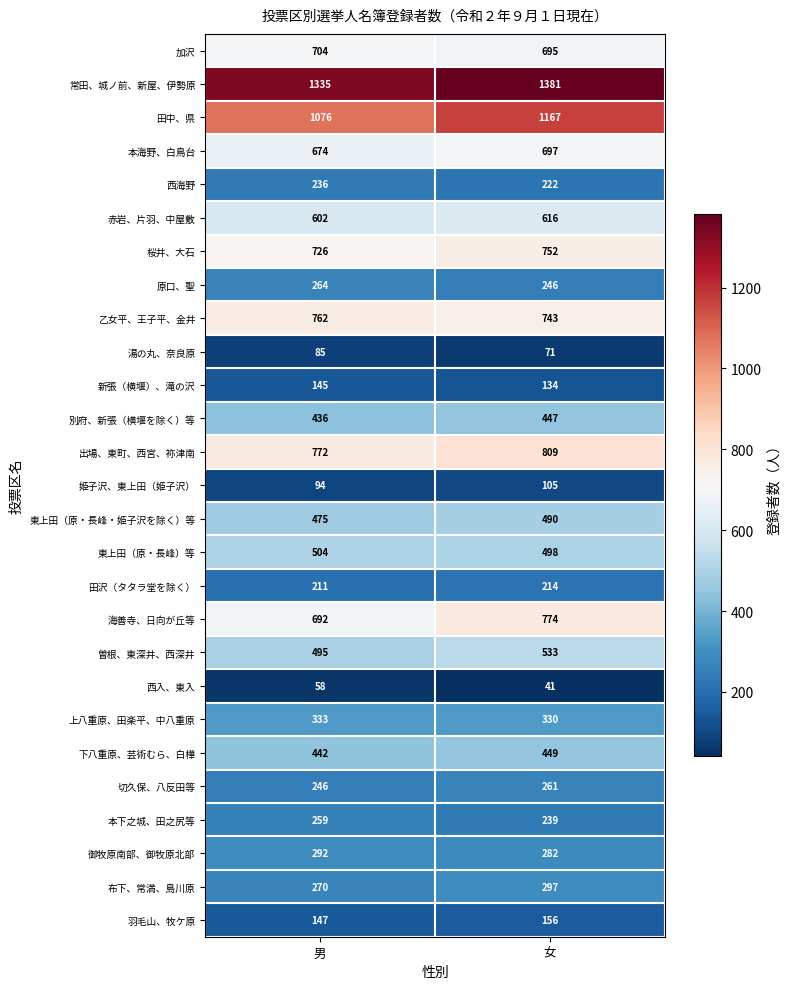

The value of 赤岩、片羽、中屋敷 at 女 is 616. True or false?

True